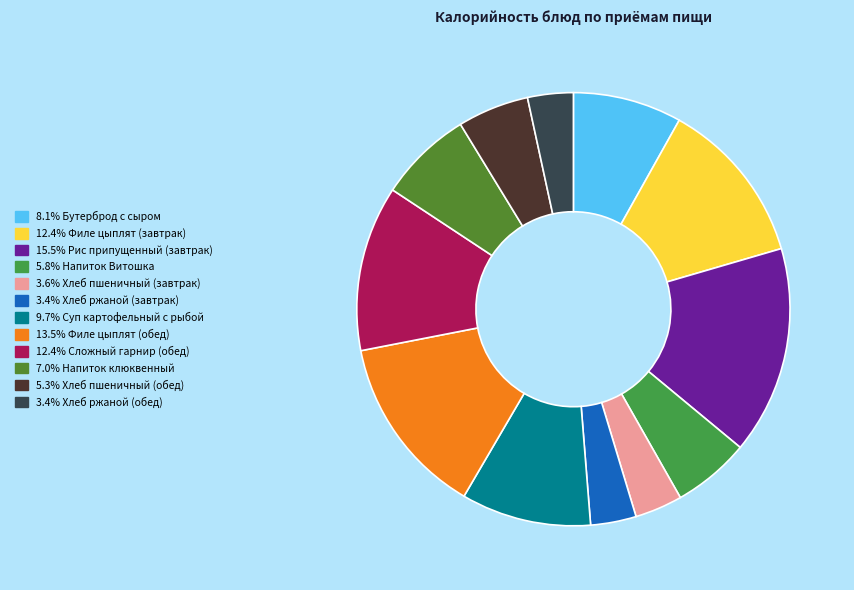

How many segments does this pie chart have?

12